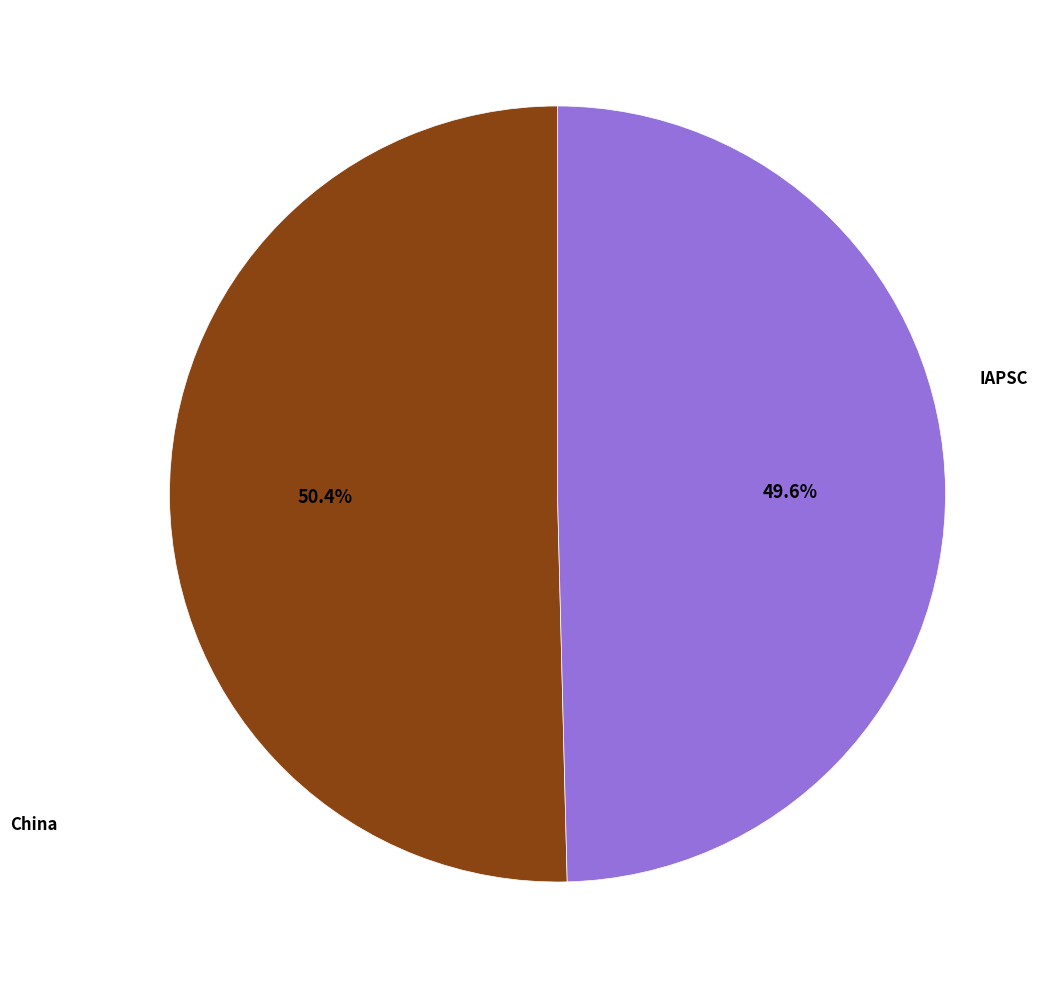

To the nearest percent, what is the average slice percentage?

50%